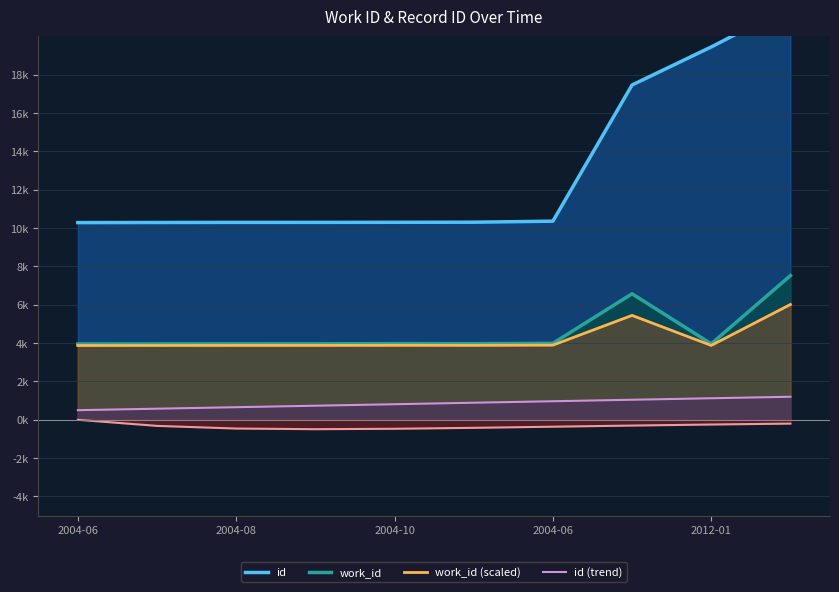

What is the minimum value for id (trend)?

0.5